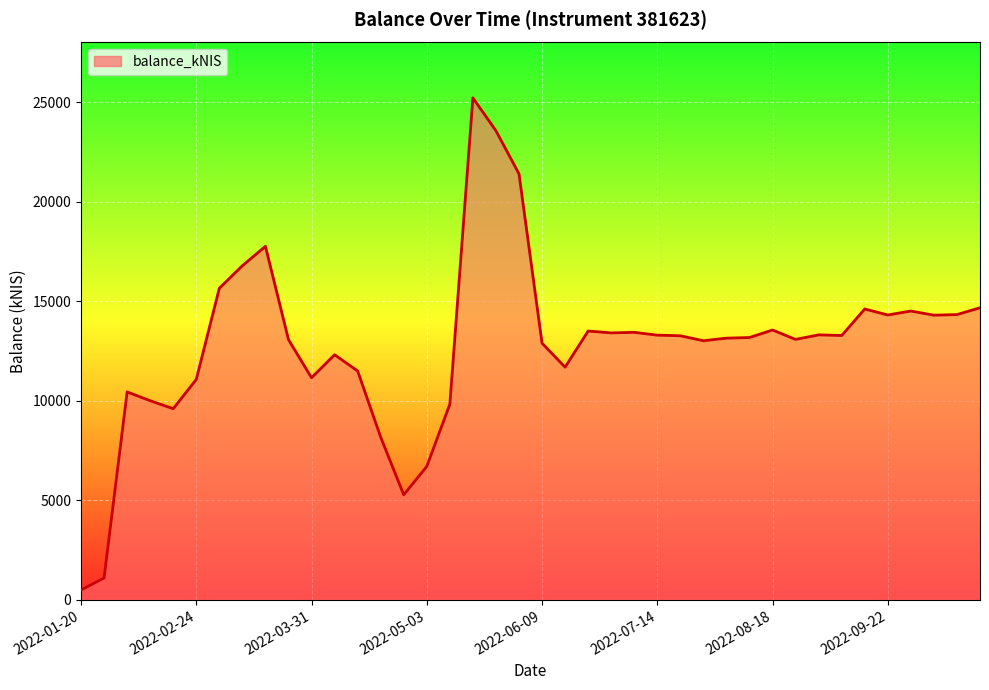

Reading right to left, what are all the values shown in this chart?

14674.4	14330.4	14300.9	14509.2	14310.6	14613.0	13280.5	13312.0	13083.2	13555.8	13178.1	13146.3	13015.4	13266.1	13297.9	13438.3	13411.1	13504.0	11690.3	12892.5	21403.8	23565.6	25218.9	9830.4	6703.2	5276.7	8172.1	11499.0	12313.3	11157.9	13070.4	17760.8	16786.4	15654.3	11074.3	9602.9	10003.9	10445.5	1098.4	493.1